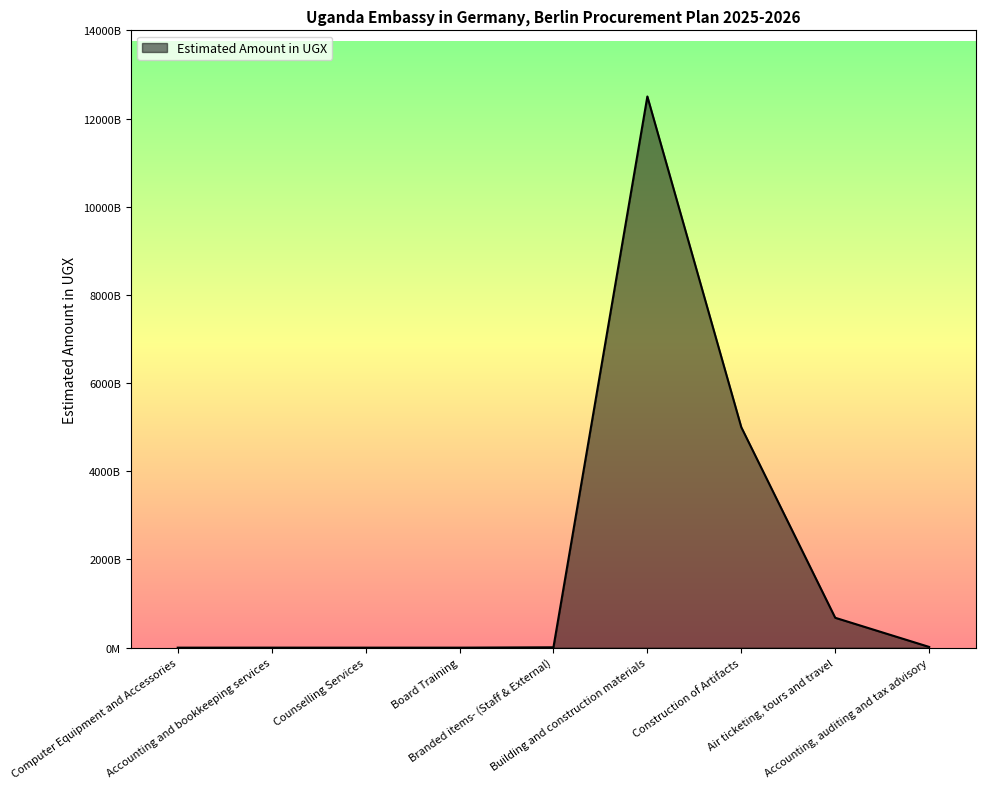

What is the label of the 5th point from the left?

Branded items- (Staff & External)